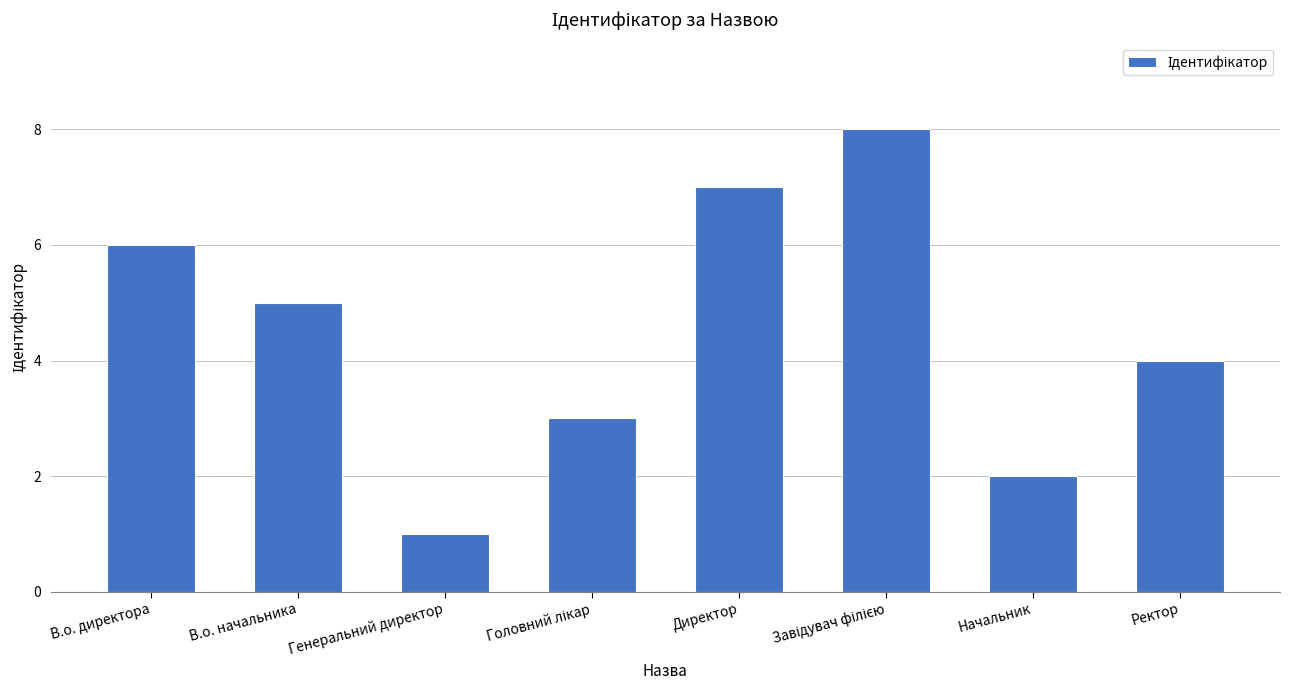

What is the change in value from В.о. начальника to Начальник?

-3